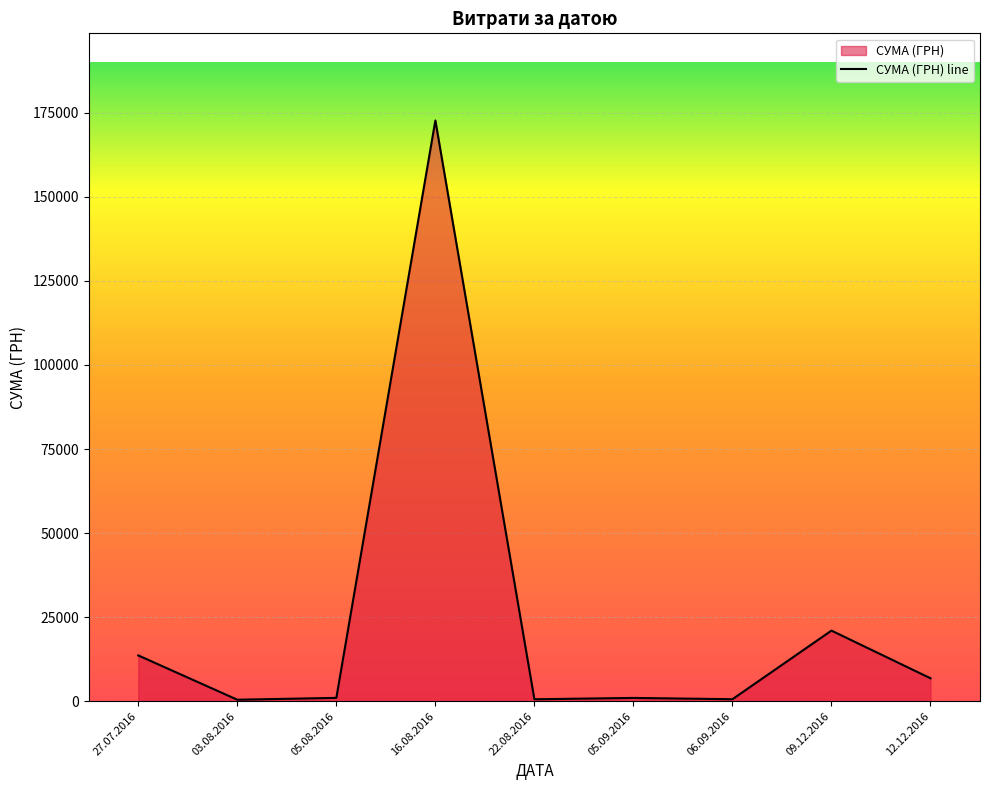

What is the difference between the second highest and minimum values?

20554.1